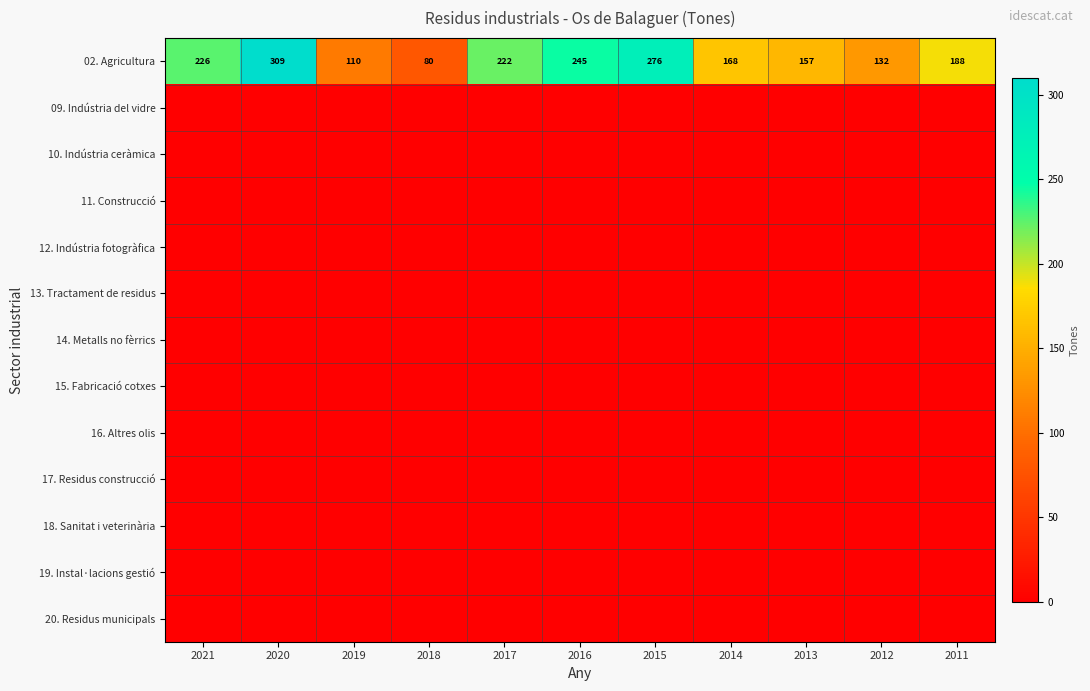

At 2011, list the series in order from largest to smallest.

02. Agricultura, 09. Indústria del vidre, 10. Indústria ceràmica, 11. Construcció, 12. Indústria fotogràfica, 13. Tractament de residus, 14. Metalls no fèrrics, 15. Fabricació cotxes, 16. Altres olis, 17. Residus construcció, 18. Sanitat i veterinària, 19. Instal·lacions gestió, 20. Residus municipals